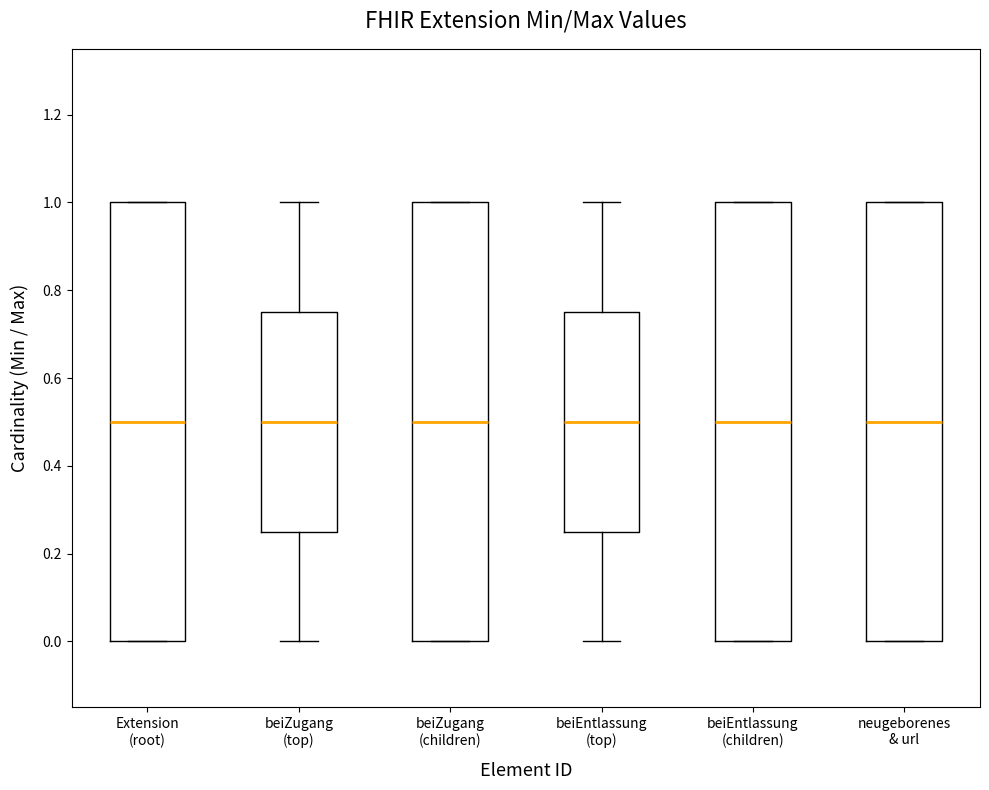

Where does the median line of the box for beiEntlassung (children) sit on the y-axis? The values are not printed on the chart, so give them approximately, as read against the axis.

0.50